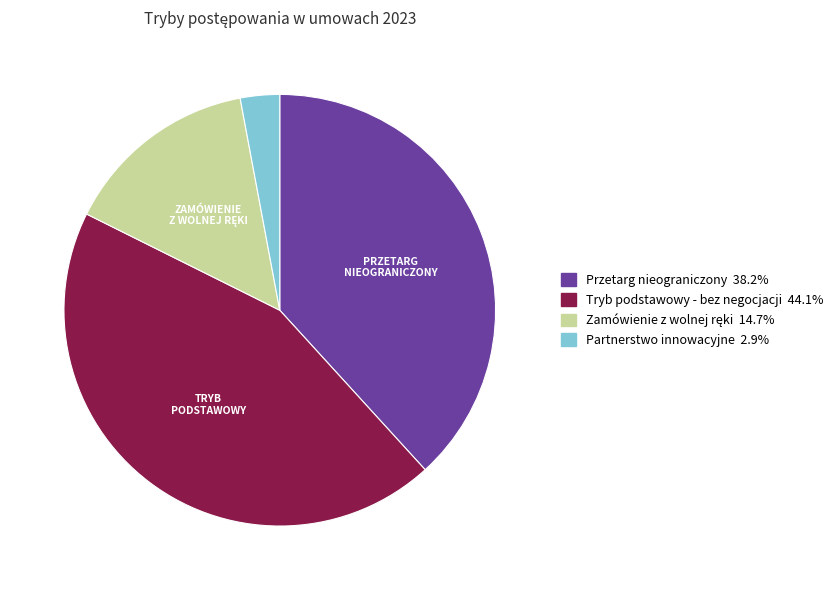

Which category has the biggest portion of the pie?

Tryb podstawowy - bez negocjacji